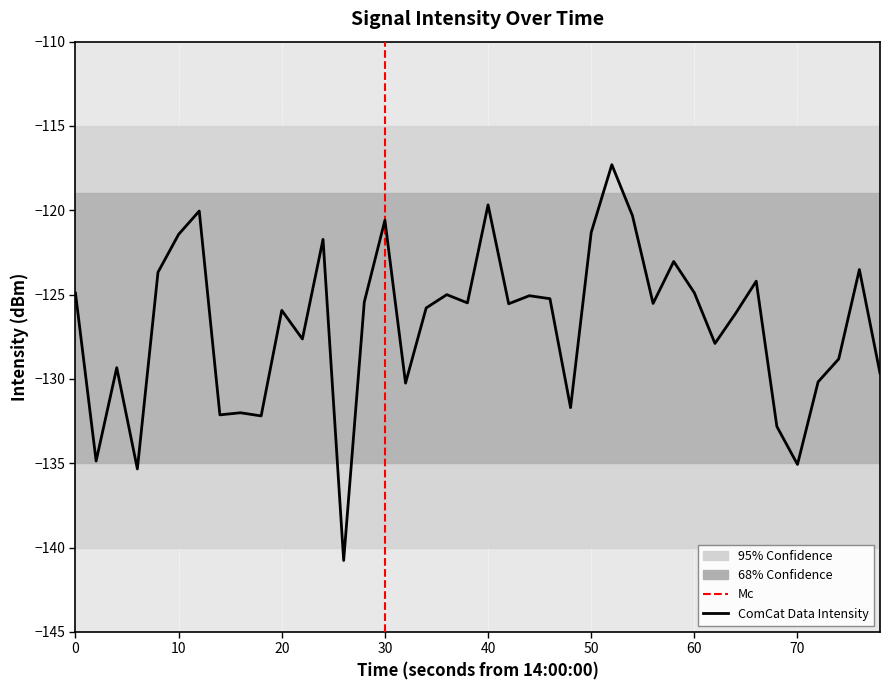

What is the sum of all values?

-5072.3